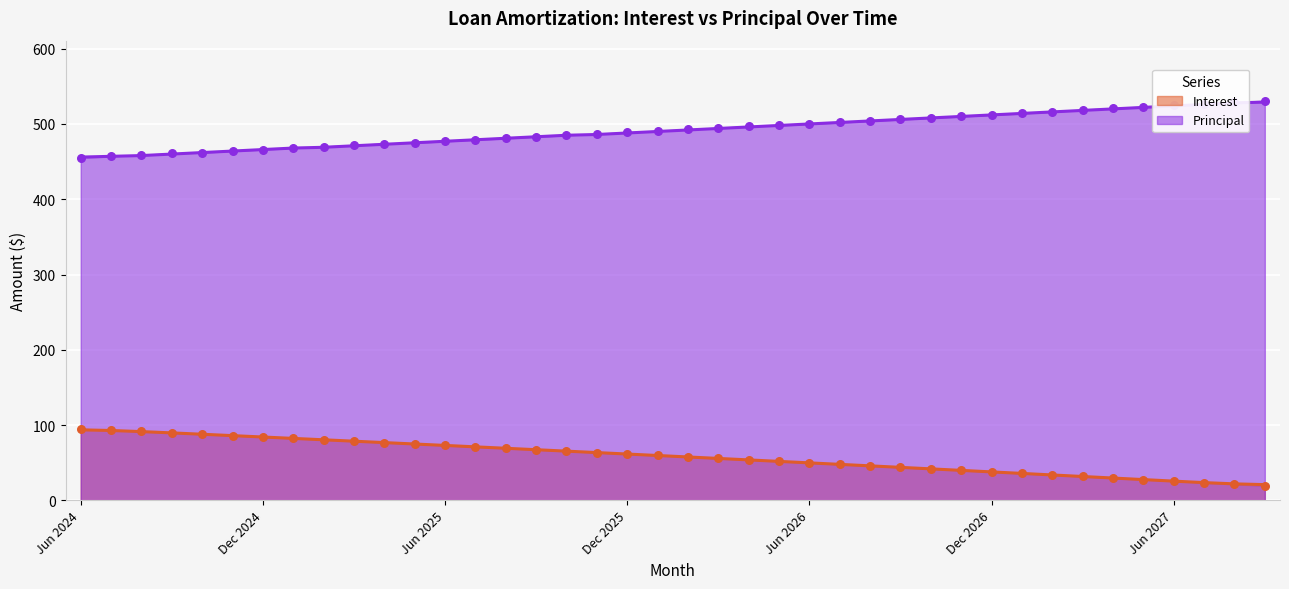

Which series contains the lowest Y value?

Interest